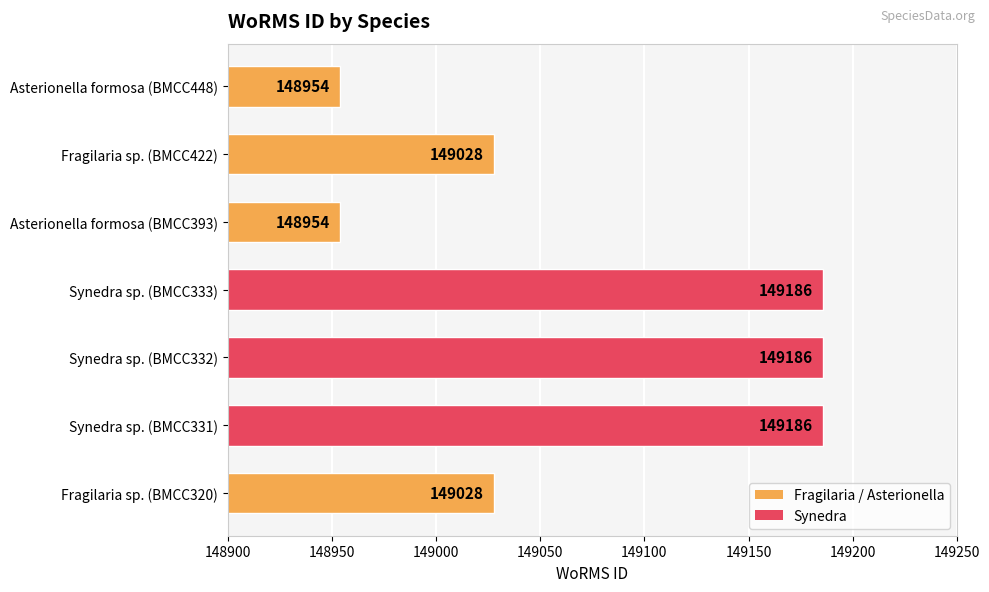

Reading bottom to top, list all the values displayed in this chart.

149028	149186	149186	149186	148954	149028	148954